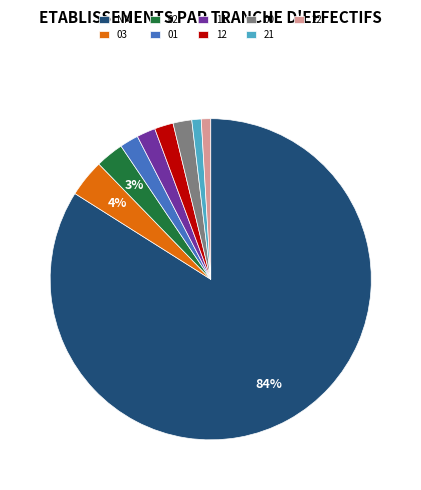

To the nearest percent, what is the average slice percentage?

11%